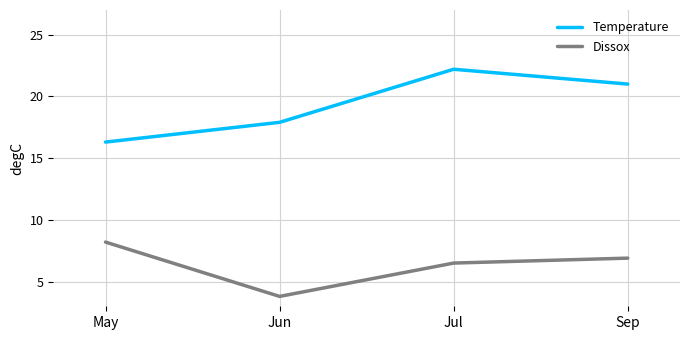

True or false: Dissox and Temperature intersect in this chart.

False